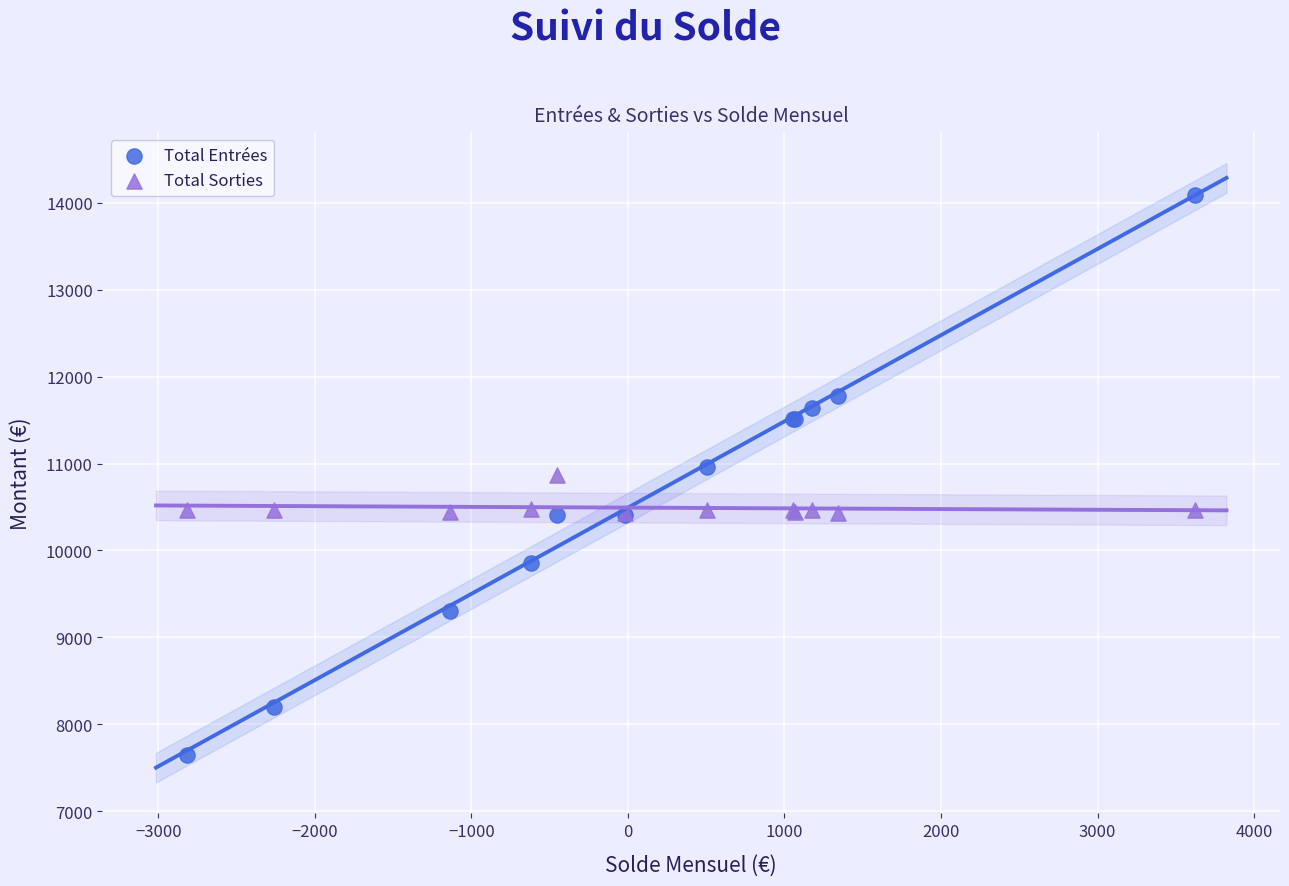

What is the X range (max minus min) for the scatter plot?

6438.4